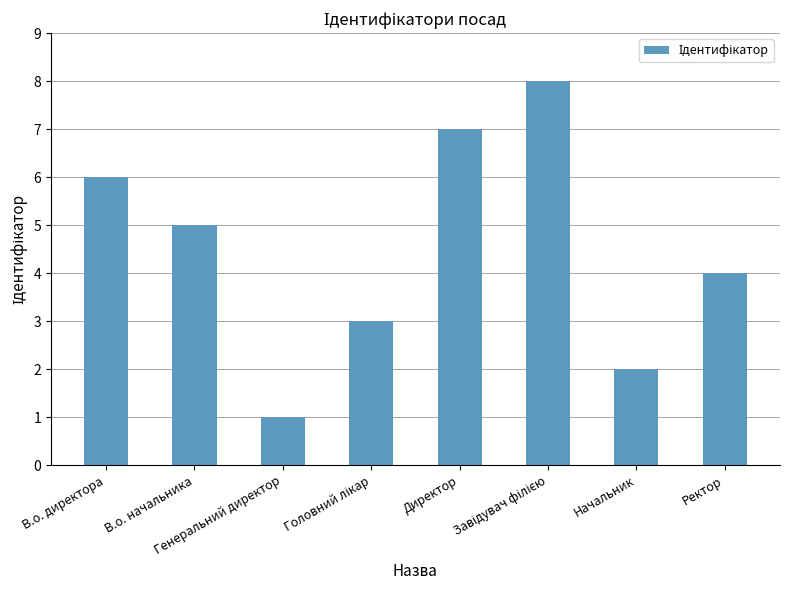

Which category has the lowest value across all series?

Генеральний директор